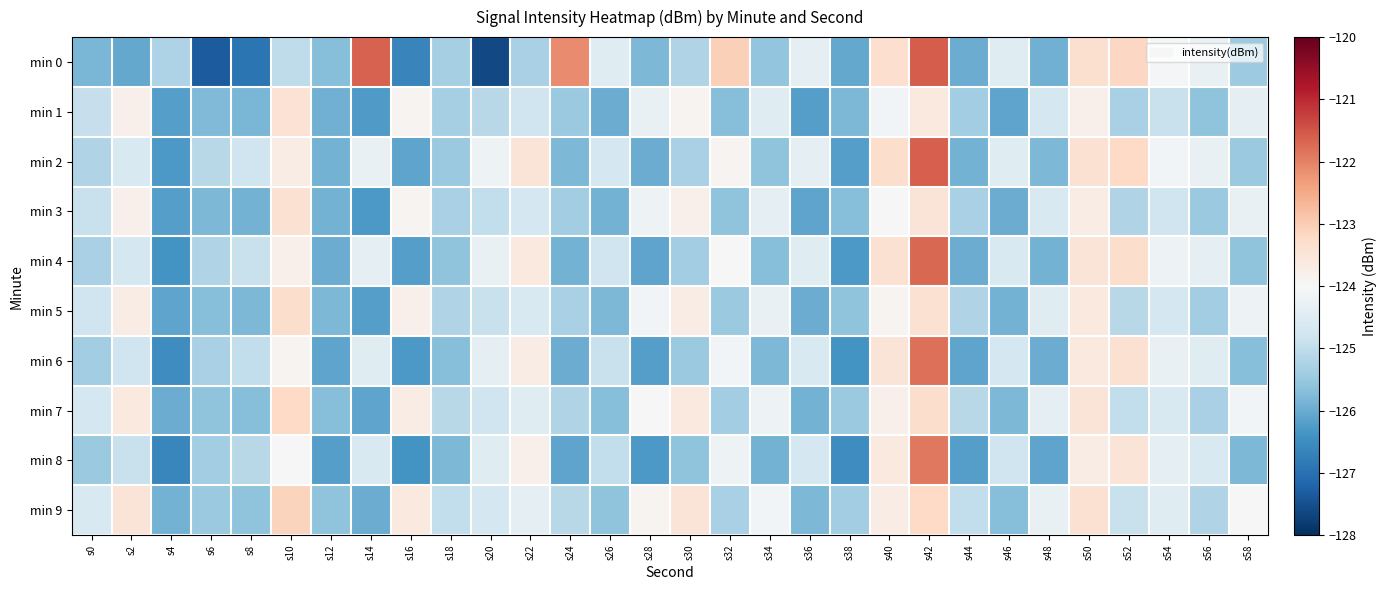

What is the spread (max minus min) of values at s48?

1.8